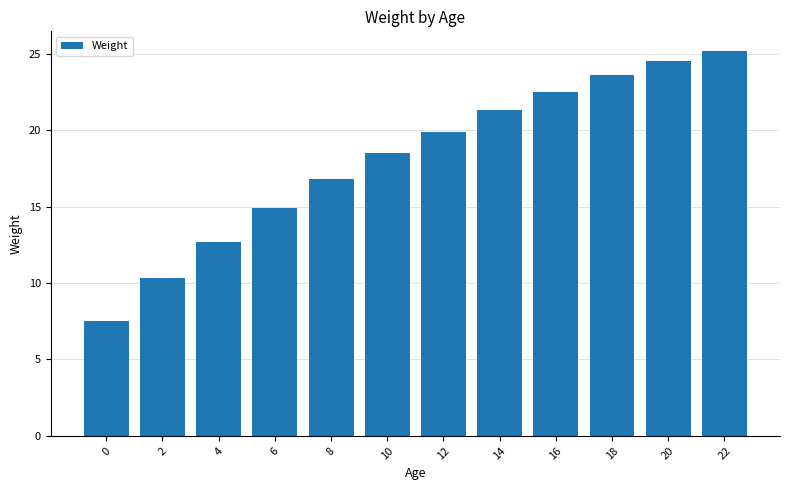

Reading left to right, list all the values displayed in this chart.

0=7.5	2=10.3	4=12.7	6=14.9	8=16.8	10=18.5	12=19.9	14=21.3	16=22.5	18=23.6	20=24.5	22=25.2